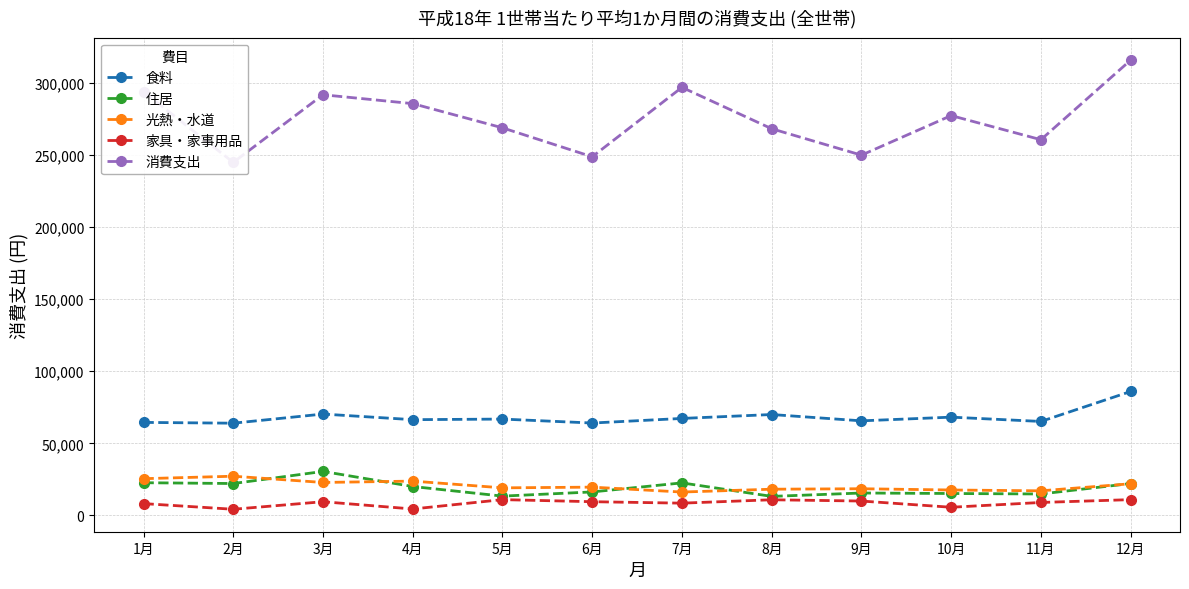

At which label does 食料 reach its minimum?

2月